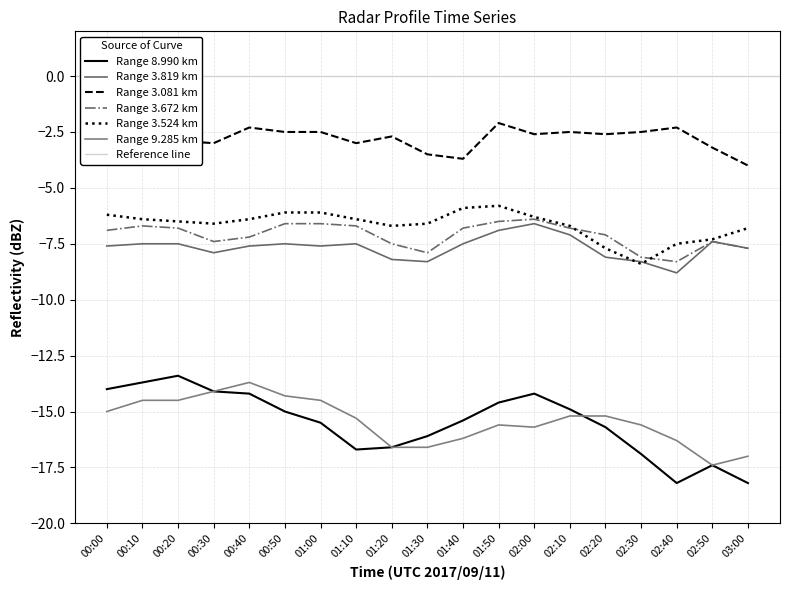

Reading left to right, list all the values displayed in this chart.

8.990: 00:00=-14.0	00:10=-13.7	00:20=-13.4	00:30=-14.1	00:40=-14.2	00:50=-15.0	01:00=-15.5	01:10=-16.7	01:20=-16.6	01:30=-16.1	01:40=-15.4	01:50=-14.6	02:00=-14.2	02:10=-14.9	02:20=-15.7	02:30=-16.9	02:40=-18.2	02:50=-17.4	03:00=-18.2
3.819: 00:00=-7.6	00:10=-7.5	00:20=-7.5	00:30=-7.9	00:40=-7.6	00:50=-7.5	01:00=-7.6	01:10=-7.5	01:20=-8.2	01:30=-8.3	01:40=-7.5	01:50=-6.9	02:00=-6.6	02:10=-7.1	02:20=-8.1	02:30=-8.3	02:40=-8.8	02:50=-7.4	03:00=-7.7
3.081: 00:00=-1.9	00:10=-2.4	00:20=-2.9	00:30=-3.0	00:40=-2.3	00:50=-2.5	01:00=-2.5	01:10=-3.0	01:20=-2.7	01:30=-3.5	01:40=-3.7	01:50=-2.1	02:00=-2.6	02:10=-2.5	02:20=-2.6	02:30=-2.5	02:40=-2.3	02:50=-3.2	03:00=-4.0
3.672: 00:00=-6.9	00:10=-6.7	00:20=-6.8	00:30=-7.4	00:40=-7.2	00:50=-6.6	01:00=-6.6	01:10=-6.7	01:20=-7.5	01:30=-7.9	01:40=-6.8	01:50=-6.5	02:00=-6.4	02:10=-6.8	02:20=-7.1	02:30=-8.1	02:40=-8.3	02:50=-7.4	03:00=-7.7
3.524: 00:00=-6.2	00:10=-6.4	00:20=-6.5	00:30=-6.6	00:40=-6.4	00:50=-6.1	01:00=-6.1	01:10=-6.4	01:20=-6.7	01:30=-6.6	01:40=-5.9	01:50=-5.8	02:00=-6.3	02:10=-6.7	02:20=-7.7	02:30=-8.4	02:40=-7.5	02:50=-7.3	03:00=-6.8
9.285: 00:00=-15.0	00:10=-14.5	00:20=-14.5	00:30=-14.1	00:40=-13.7	00:50=-14.3	01:00=-14.5	01:10=-15.3	01:20=-16.6	01:30=-16.6	01:40=-16.2	01:50=-15.6	02:00=-15.7	02:10=-15.2	02:20=-15.2	02:30=-15.6	02:40=-16.3	02:50=-17.4	03:00=-17.0